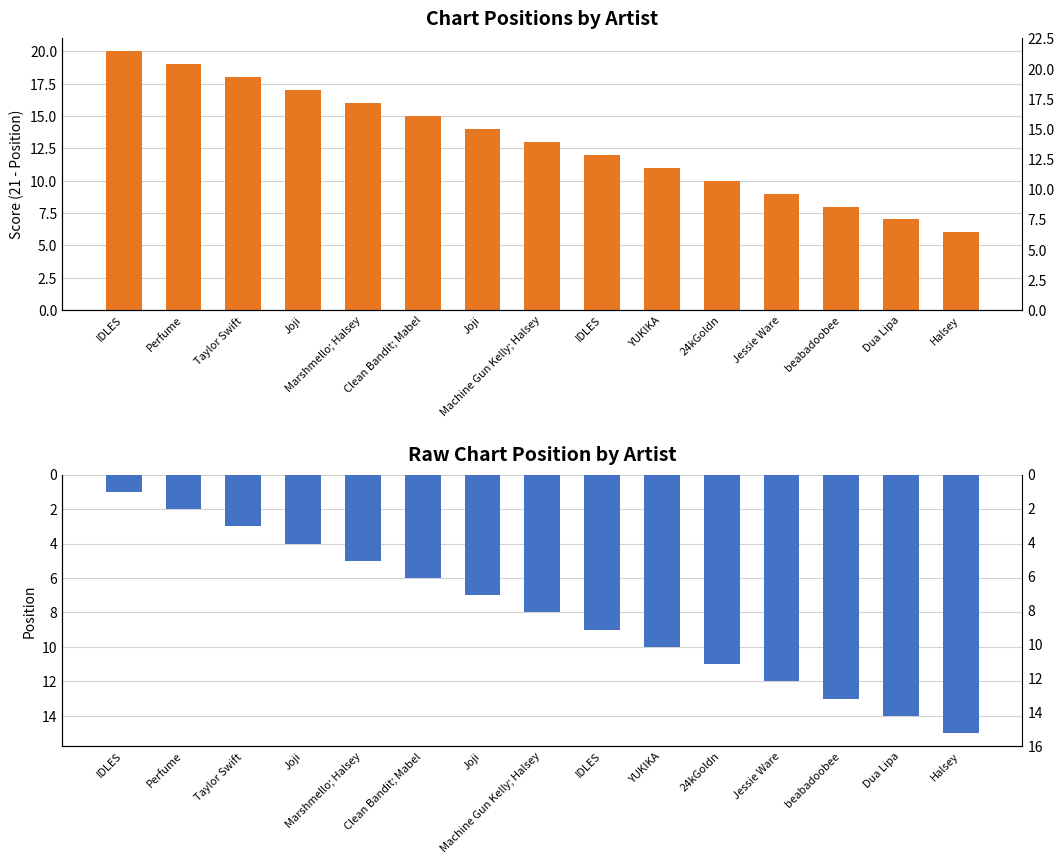

List the labels in order of Chart Position value, smallest first.

IDLES, Perfume, Taylor Swift, Joji, Marshmello; Halsey, Clean Bandit; Mabel, Joji, Machine Gun Kelly; Halsey, IDLES, YUKIKA, 24kGoldn, Jessie Ware, beabadoobee, Dua Lipa, Halsey